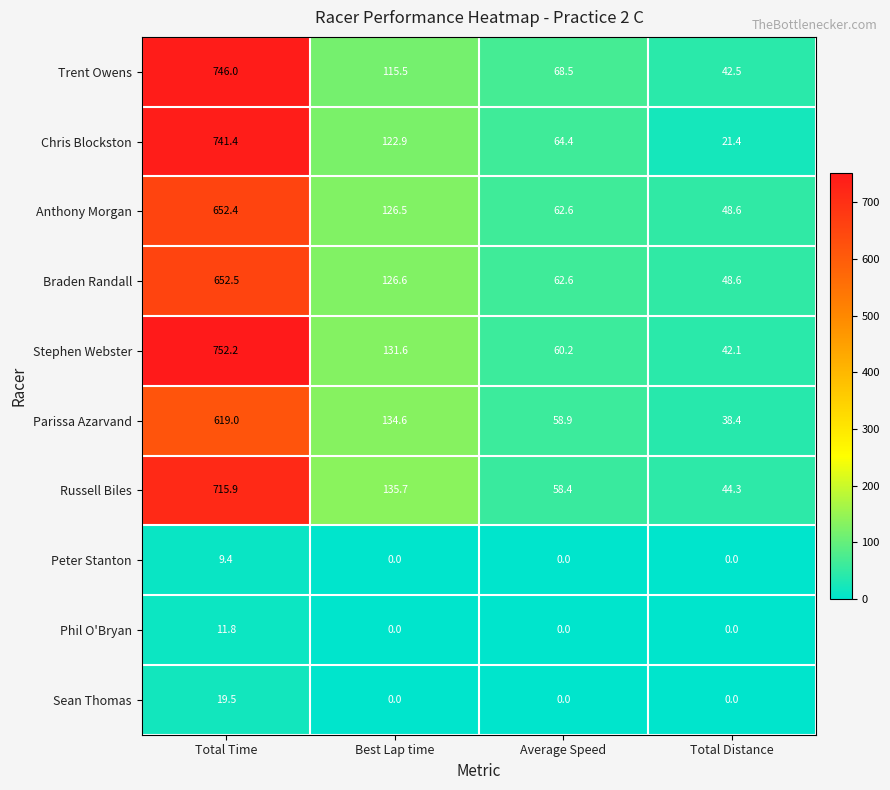

What is the maximum value for Peter Stanton?

9.4